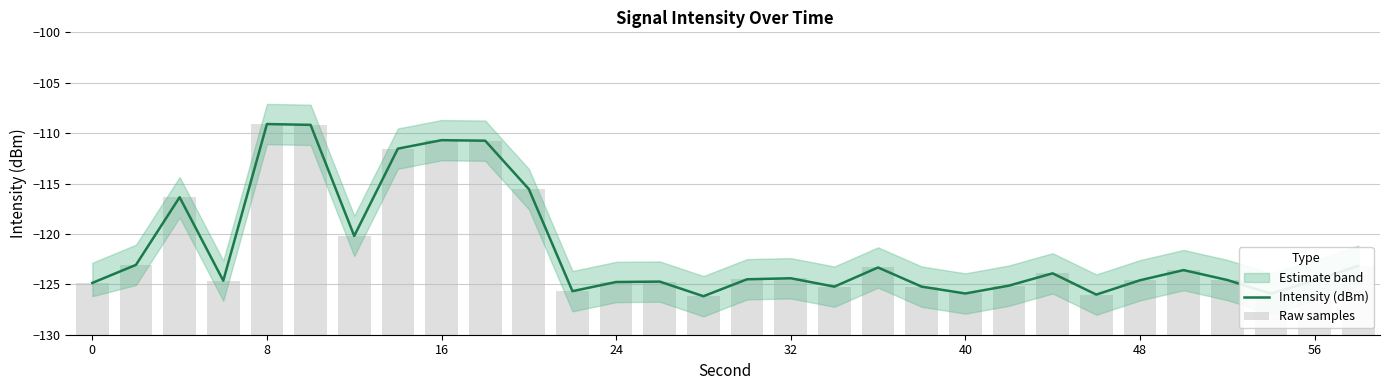

Reading right to left, what are all the values shown in this chart?

Intensity (dBm): -123.2	-124.6	-125.9	-124.6	-123.6	-124.6	-126.0	-123.9	-125.1	-125.9	-125.2	-123.3	-125.2	-124.4	-124.5	-126.2	-124.7	-124.8	-125.7	-115.5	-110.8	-110.7	-111.5	-120.2	-109.2	-109.1	-124.6	-116.4	-123.1	-124.9
Raw samples: 6.8	5.4	4.1	5.4	6.4	5.4	4.0	6.1	4.9	4.1	4.8	6.7	4.8	5.6	5.5	3.8	5.3	5.2	4.3	14.5	19.2	19.3	18.5	9.8	20.8	20.9	5.4	13.6	6.9	5.1